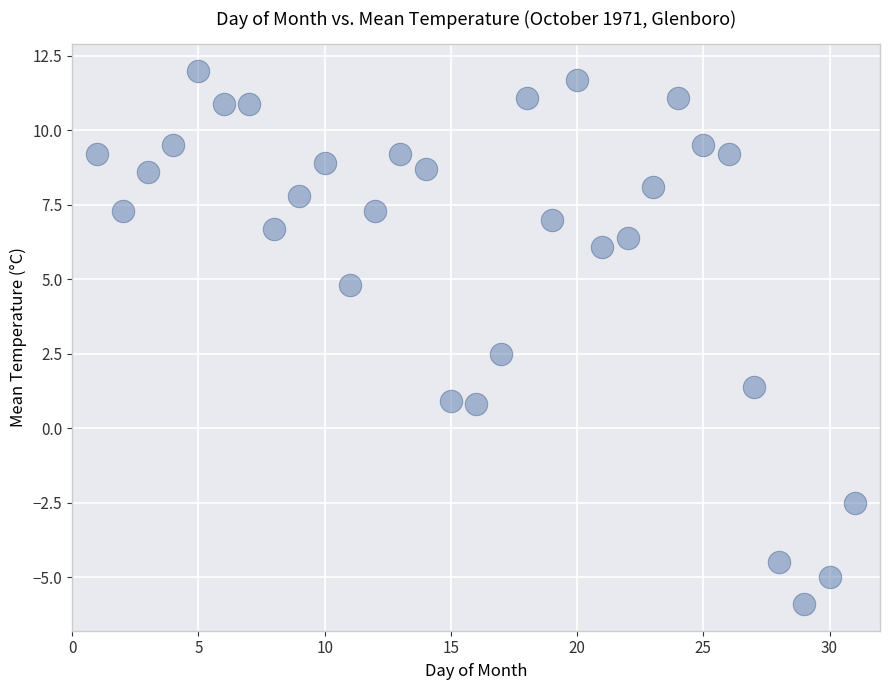

What Y value in the scatter plot is closest to 3?

2.5